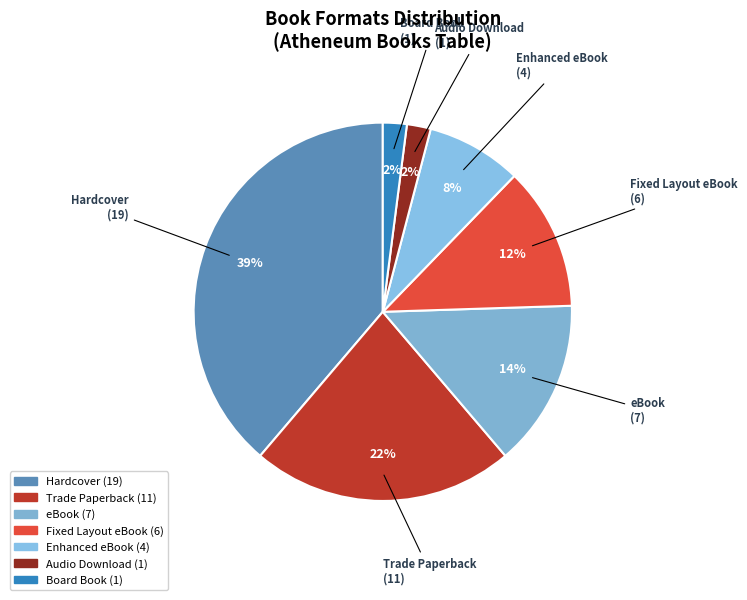

Is there a majority slice in this chart?

No